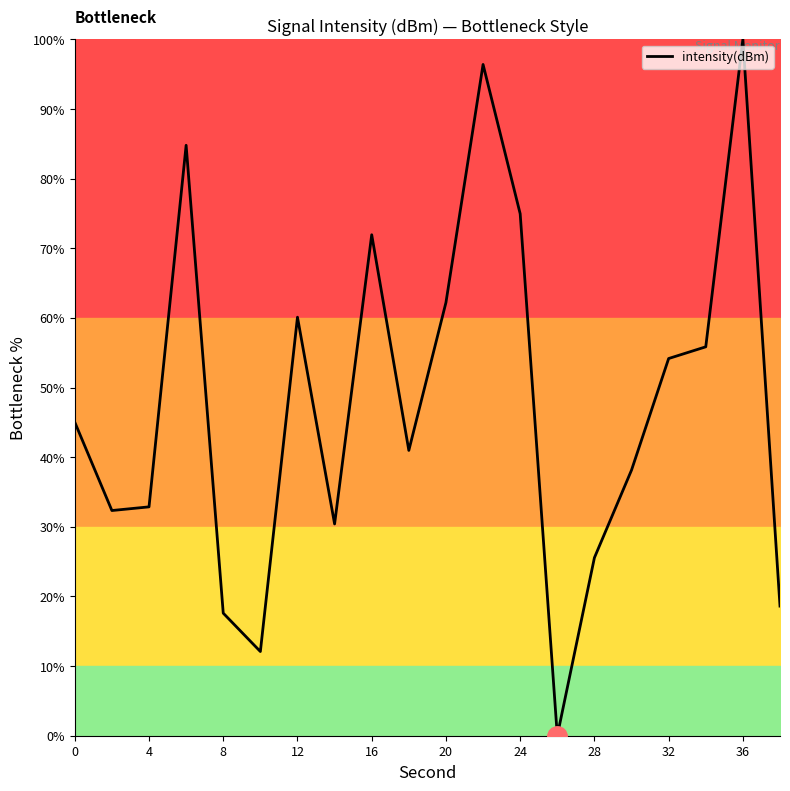

What is the maximum value shown in the chart?

100.0